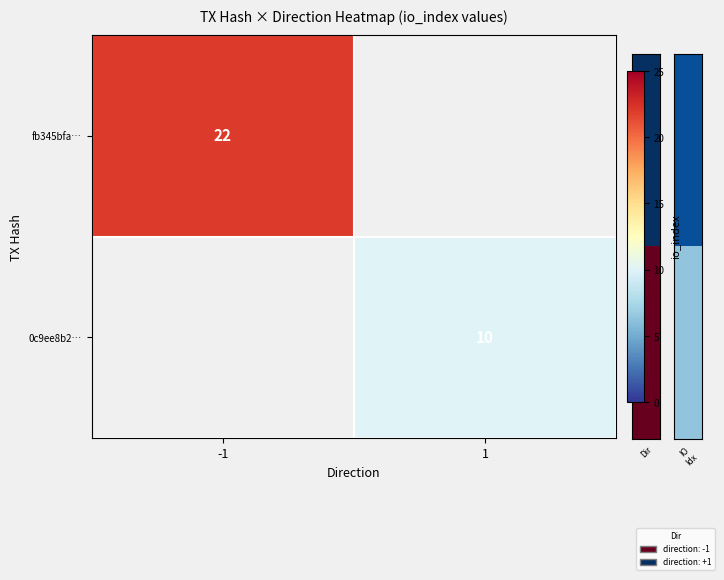

The 0c9ee8b2… series shows 6 at 1. True or false?

False